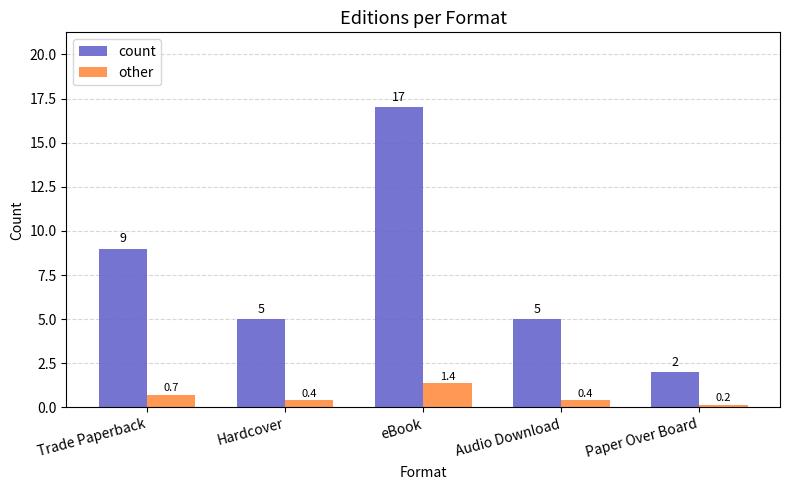

Rank the series by their average value, from lowest to highest.

other, count